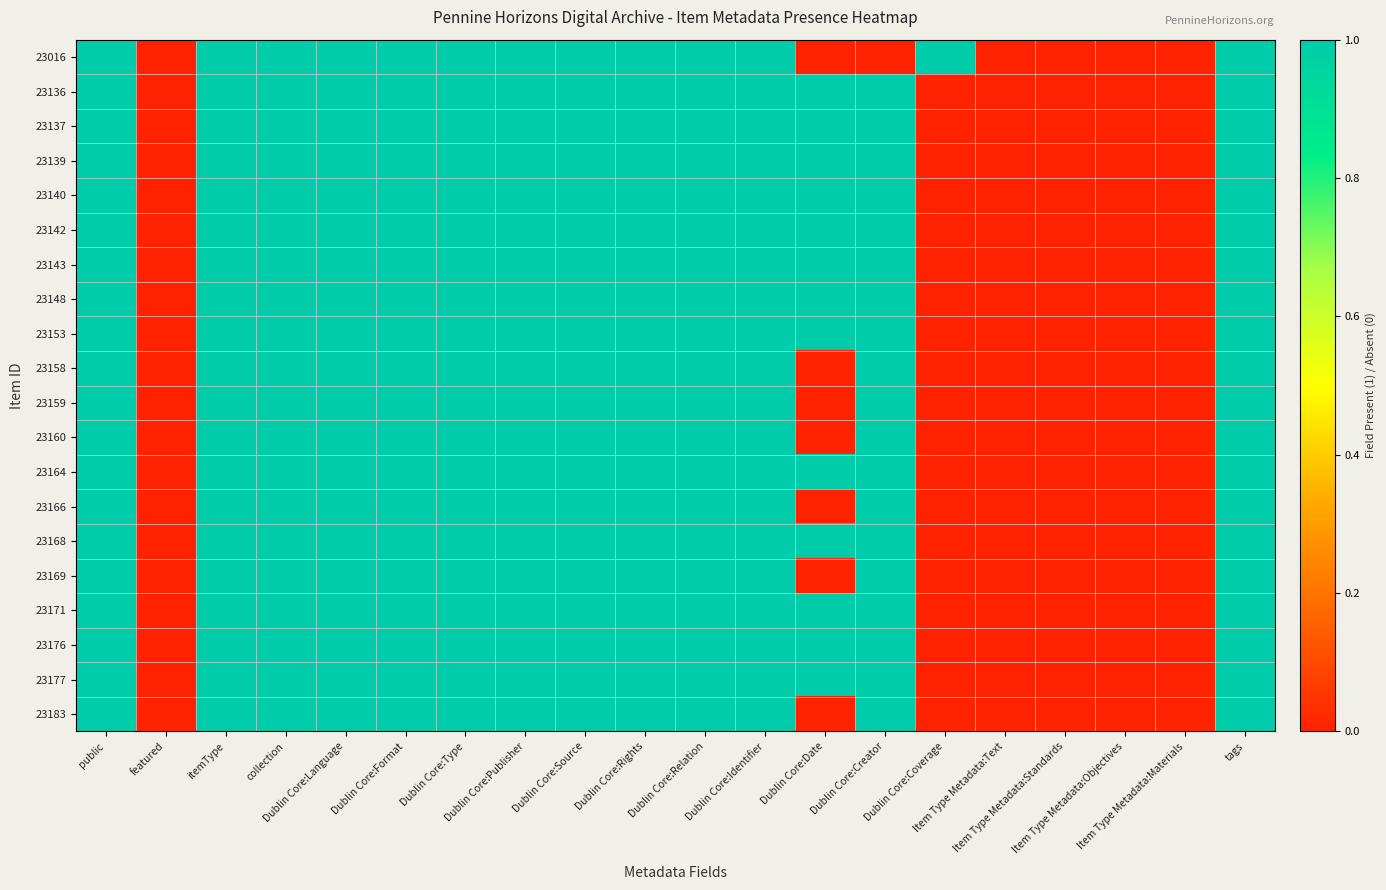

Reading left to right, list all the values displayed in this chart.

23016: public=1	featured=0	itemType=1	collection=1	Dublin Core:Language=1	Dublin Core:Format=1	Dublin Core:Type=1	Dublin Core:Publisher=1	Dublin Core:Source=1	Dublin Core:Rights=1	Dublin Core:Relation=1	Dublin Core:Identifier=1	Dublin Core:Date=0	Dublin Core:Creator=0	Dublin Core:Coverage=1	Item Type Metadata:Text=0	Item Type Metadata:Standards=0	Item Type Metadata:Objectives=0	Item Type Metadata:Materials=0	tags=1
23136: public=1	featured=0	itemType=1	collection=1	Dublin Core:Language=1	Dublin Core:Format=1	Dublin Core:Type=1	Dublin Core:Publisher=1	Dublin Core:Source=1	Dublin Core:Rights=1	Dublin Core:Relation=1	Dublin Core:Identifier=1	Dublin Core:Date=1	Dublin Core:Creator=1	Dublin Core:Coverage=0	Item Type Metadata:Text=0	Item Type Metadata:Standards=0	Item Type Metadata:Objectives=0	Item Type Metadata:Materials=0	tags=1
23137: public=1	featured=0	itemType=1	collection=1	Dublin Core:Language=1	Dublin Core:Format=1	Dublin Core:Type=1	Dublin Core:Publisher=1	Dublin Core:Source=1	Dublin Core:Rights=1	Dublin Core:Relation=1	Dublin Core:Identifier=1	Dublin Core:Date=1	Dublin Core:Creator=1	Dublin Core:Coverage=0	Item Type Metadata:Text=0	Item Type Metadata:Standards=0	Item Type Metadata:Objectives=0	Item Type Metadata:Materials=0	tags=1
23139: public=1	featured=0	itemType=1	collection=1	Dublin Core:Language=1	Dublin Core:Format=1	Dublin Core:Type=1	Dublin Core:Publisher=1	Dublin Core:Source=1	Dublin Core:Rights=1	Dublin Core:Relation=1	Dublin Core:Identifier=1	Dublin Core:Date=1	Dublin Core:Creator=1	Dublin Core:Coverage=0	Item Type Metadata:Text=0	Item Type Metadata:Standards=0	Item Type Metadata:Objectives=0	Item Type Metadata:Materials=0	tags=1
23140: public=1	featured=0	itemType=1	collection=1	Dublin Core:Language=1	Dublin Core:Format=1	Dublin Core:Type=1	Dublin Core:Publisher=1	Dublin Core:Source=1	Dublin Core:Rights=1	Dublin Core:Relation=1	Dublin Core:Identifier=1	Dublin Core:Date=1	Dublin Core:Creator=1	Dublin Core:Coverage=0	Item Type Metadata:Text=0	Item Type Metadata:Standards=0	Item Type Metadata:Objectives=0	Item Type Metadata:Materials=0	tags=1
23142: public=1	featured=0	itemType=1	collection=1	Dublin Core:Language=1	Dublin Core:Format=1	Dublin Core:Type=1	Dublin Core:Publisher=1	Dublin Core:Source=1	Dublin Core:Rights=1	Dublin Core:Relation=1	Dublin Core:Identifier=1	Dublin Core:Date=1	Dublin Core:Creator=1	Dublin Core:Coverage=0	Item Type Metadata:Text=0	Item Type Metadata:Standards=0	Item Type Metadata:Objectives=0	Item Type Metadata:Materials=0	tags=1
23143: public=1	featured=0	itemType=1	collection=1	Dublin Core:Language=1	Dublin Core:Format=1	Dublin Core:Type=1	Dublin Core:Publisher=1	Dublin Core:Source=1	Dublin Core:Rights=1	Dublin Core:Relation=1	Dublin Core:Identifier=1	Dublin Core:Date=1	Dublin Core:Creator=1	Dublin Core:Coverage=0	Item Type Metadata:Text=0	Item Type Metadata:Standards=0	Item Type Metadata:Objectives=0	Item Type Metadata:Materials=0	tags=1
23148: public=1	featured=0	itemType=1	collection=1	Dublin Core:Language=1	Dublin Core:Format=1	Dublin Core:Type=1	Dublin Core:Publisher=1	Dublin Core:Source=1	Dublin Core:Rights=1	Dublin Core:Relation=1	Dublin Core:Identifier=1	Dublin Core:Date=1	Dublin Core:Creator=1	Dublin Core:Coverage=0	Item Type Metadata:Text=0	Item Type Metadata:Standards=0	Item Type Metadata:Objectives=0	Item Type Metadata:Materials=0	tags=1
23153: public=1	featured=0	itemType=1	collection=1	Dublin Core:Language=1	Dublin Core:Format=1	Dublin Core:Type=1	Dublin Core:Publisher=1	Dublin Core:Source=1	Dublin Core:Rights=1	Dublin Core:Relation=1	Dublin Core:Identifier=1	Dublin Core:Date=1	Dublin Core:Creator=1	Dublin Core:Coverage=0	Item Type Metadata:Text=0	Item Type Metadata:Standards=0	Item Type Metadata:Objectives=0	Item Type Metadata:Materials=0	tags=1
23158: public=1	featured=0	itemType=1	collection=1	Dublin Core:Language=1	Dublin Core:Format=1	Dublin Core:Type=1	Dublin Core:Publisher=1	Dublin Core:Source=1	Dublin Core:Rights=1	Dublin Core:Relation=1	Dublin Core:Identifier=1	Dublin Core:Date=0	Dublin Core:Creator=1	Dublin Core:Coverage=0	Item Type Metadata:Text=0	Item Type Metadata:Standards=0	Item Type Metadata:Objectives=0	Item Type Metadata:Materials=0	tags=1
23159: public=1	featured=0	itemType=1	collection=1	Dublin Core:Language=1	Dublin Core:Format=1	Dublin Core:Type=1	Dublin Core:Publisher=1	Dublin Core:Source=1	Dublin Core:Rights=1	Dublin Core:Relation=1	Dublin Core:Identifier=1	Dublin Core:Date=0	Dublin Core:Creator=1	Dublin Core:Coverage=0	Item Type Metadata:Text=0	Item Type Metadata:Standards=0	Item Type Metadata:Objectives=0	Item Type Metadata:Materials=0	tags=1
23160: public=1	featured=0	itemType=1	collection=1	Dublin Core:Language=1	Dublin Core:Format=1	Dublin Core:Type=1	Dublin Core:Publisher=1	Dublin Core:Source=1	Dublin Core:Rights=1	Dublin Core:Relation=1	Dublin Core:Identifier=1	Dublin Core:Date=0	Dublin Core:Creator=1	Dublin Core:Coverage=0	Item Type Metadata:Text=0	Item Type Metadata:Standards=0	Item Type Metadata:Objectives=0	Item Type Metadata:Materials=0	tags=1
23164: public=1	featured=0	itemType=1	collection=1	Dublin Core:Language=1	Dublin Core:Format=1	Dublin Core:Type=1	Dublin Core:Publisher=1	Dublin Core:Source=1	Dublin Core:Rights=1	Dublin Core:Relation=1	Dublin Core:Identifier=1	Dublin Core:Date=1	Dublin Core:Creator=1	Dublin Core:Coverage=0	Item Type Metadata:Text=0	Item Type Metadata:Standards=0	Item Type Metadata:Objectives=0	Item Type Metadata:Materials=0	tags=1
23166: public=1	featured=0	itemType=1	collection=1	Dublin Core:Language=1	Dublin Core:Format=1	Dublin Core:Type=1	Dublin Core:Publisher=1	Dublin Core:Source=1	Dublin Core:Rights=1	Dublin Core:Relation=1	Dublin Core:Identifier=1	Dublin Core:Date=0	Dublin Core:Creator=1	Dublin Core:Coverage=0	Item Type Metadata:Text=0	Item Type Metadata:Standards=0	Item Type Metadata:Objectives=0	Item Type Metadata:Materials=0	tags=1
23168: public=1	featured=0	itemType=1	collection=1	Dublin Core:Language=1	Dublin Core:Format=1	Dublin Core:Type=1	Dublin Core:Publisher=1	Dublin Core:Source=1	Dublin Core:Rights=1	Dublin Core:Relation=1	Dublin Core:Identifier=1	Dublin Core:Date=1	Dublin Core:Creator=1	Dublin Core:Coverage=0	Item Type Metadata:Text=0	Item Type Metadata:Standards=0	Item Type Metadata:Objectives=0	Item Type Metadata:Materials=0	tags=1
23169: public=1	featured=0	itemType=1	collection=1	Dublin Core:Language=1	Dublin Core:Format=1	Dublin Core:Type=1	Dublin Core:Publisher=1	Dublin Core:Source=1	Dublin Core:Rights=1	Dublin Core:Relation=1	Dublin Core:Identifier=1	Dublin Core:Date=0	Dublin Core:Creator=1	Dublin Core:Coverage=0	Item Type Metadata:Text=0	Item Type Metadata:Standards=0	Item Type Metadata:Objectives=0	Item Type Metadata:Materials=0	tags=1
23171: public=1	featured=0	itemType=1	collection=1	Dublin Core:Language=1	Dublin Core:Format=1	Dublin Core:Type=1	Dublin Core:Publisher=1	Dublin Core:Source=1	Dublin Core:Rights=1	Dublin Core:Relation=1	Dublin Core:Identifier=1	Dublin Core:Date=1	Dublin Core:Creator=1	Dublin Core:Coverage=0	Item Type Metadata:Text=0	Item Type Metadata:Standards=0	Item Type Metadata:Objectives=0	Item Type Metadata:Materials=0	tags=1
23176: public=1	featured=0	itemType=1	collection=1	Dublin Core:Language=1	Dublin Core:Format=1	Dublin Core:Type=1	Dublin Core:Publisher=1	Dublin Core:Source=1	Dublin Core:Rights=1	Dublin Core:Relation=1	Dublin Core:Identifier=1	Dublin Core:Date=1	Dublin Core:Creator=1	Dublin Core:Coverage=0	Item Type Metadata:Text=0	Item Type Metadata:Standards=0	Item Type Metadata:Objectives=0	Item Type Metadata:Materials=0	tags=1
23177: public=1	featured=0	itemType=1	collection=1	Dublin Core:Language=1	Dublin Core:Format=1	Dublin Core:Type=1	Dublin Core:Publisher=1	Dublin Core:Source=1	Dublin Core:Rights=1	Dublin Core:Relation=1	Dublin Core:Identifier=1	Dublin Core:Date=1	Dublin Core:Creator=1	Dublin Core:Coverage=0	Item Type Metadata:Text=0	Item Type Metadata:Standards=0	Item Type Metadata:Objectives=0	Item Type Metadata:Materials=0	tags=1
23183: public=1	featured=0	itemType=1	collection=1	Dublin Core:Language=1	Dublin Core:Format=1	Dublin Core:Type=1	Dublin Core:Publisher=1	Dublin Core:Source=1	Dublin Core:Rights=1	Dublin Core:Relation=1	Dublin Core:Identifier=1	Dublin Core:Date=0	Dublin Core:Creator=1	Dublin Core:Coverage=0	Item Type Metadata:Text=0	Item Type Metadata:Standards=0	Item Type Metadata:Objectives=0	Item Type Metadata:Materials=0	tags=1